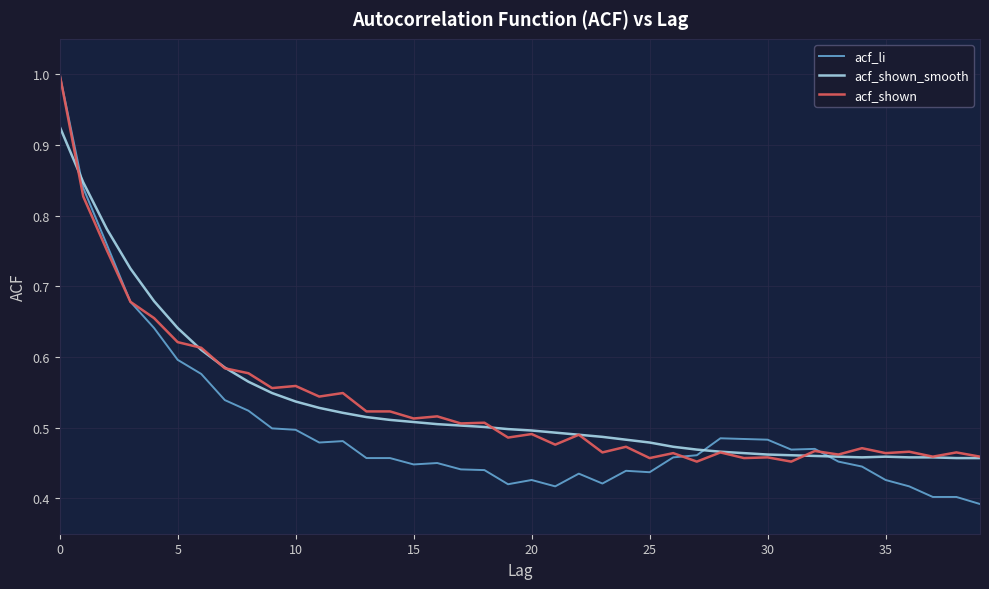

What is the maximum value shown in the chart?

1.0